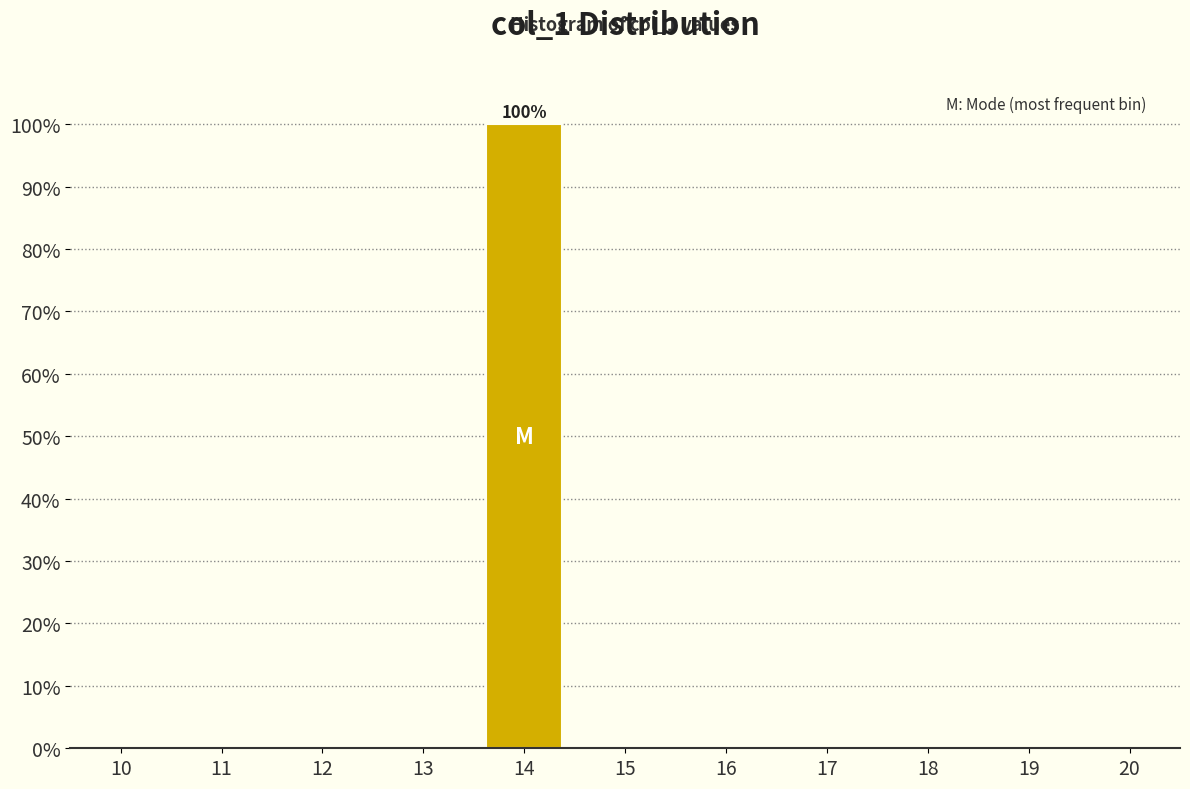

Reading left to right, list all the values displayed in this chart.

10=0	11=0	12=0	13=0	14=100	15=0	16=0	17=0	18=0	19=0	20=0